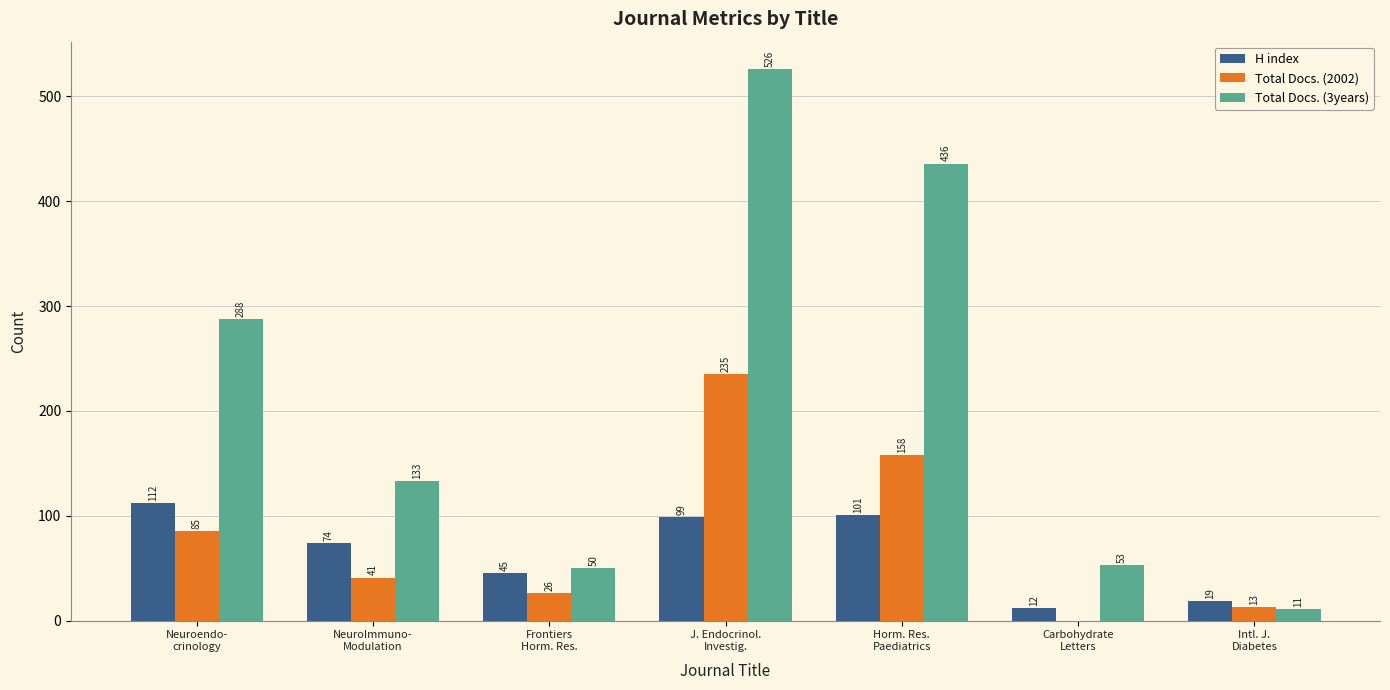

What is the maximum value for Total Docs. (3years)?

526